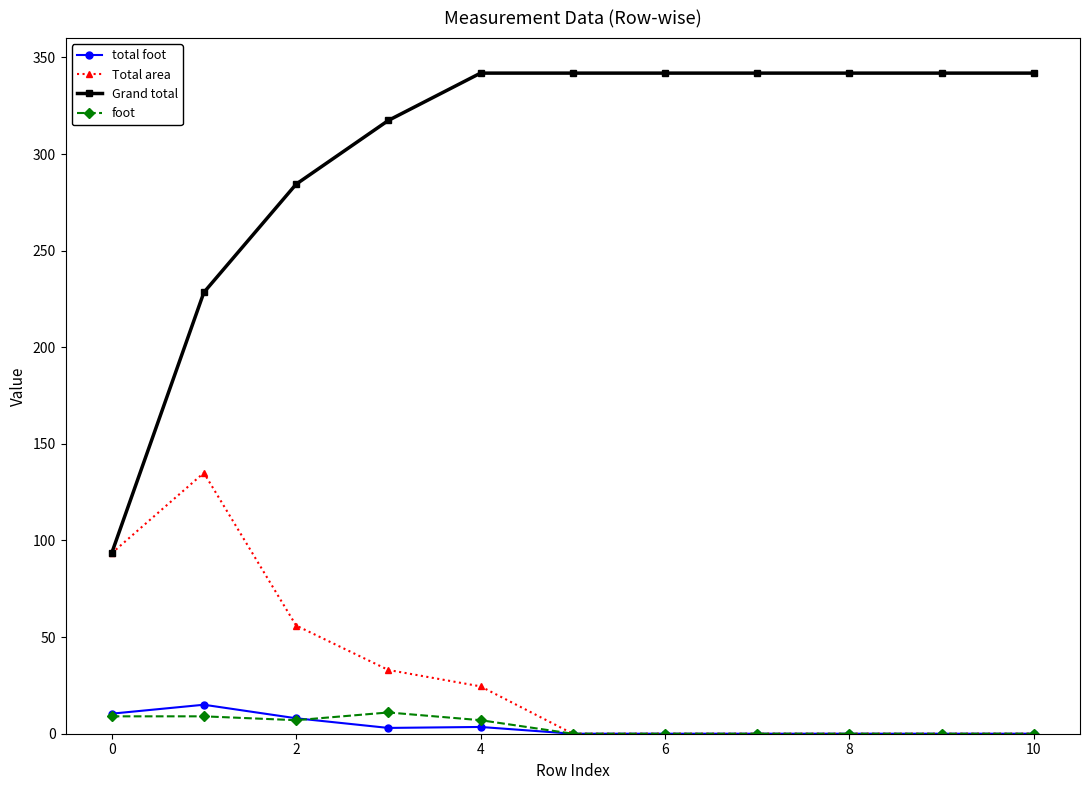

True or false: Total area has more than 0 interior local peaks.

True